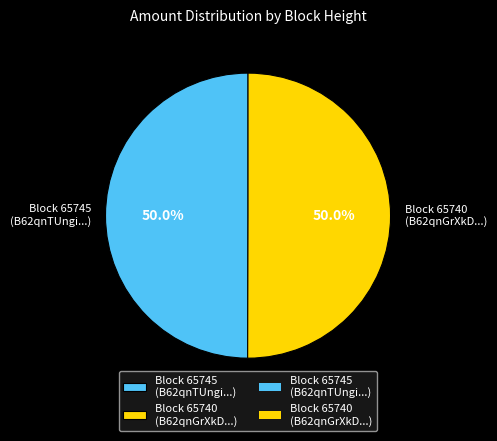

Combined, what portion of the pie is Block 65745 (B62qnTUngi...) and Block 65740 (B62qnGrXkD...)?

100.0%